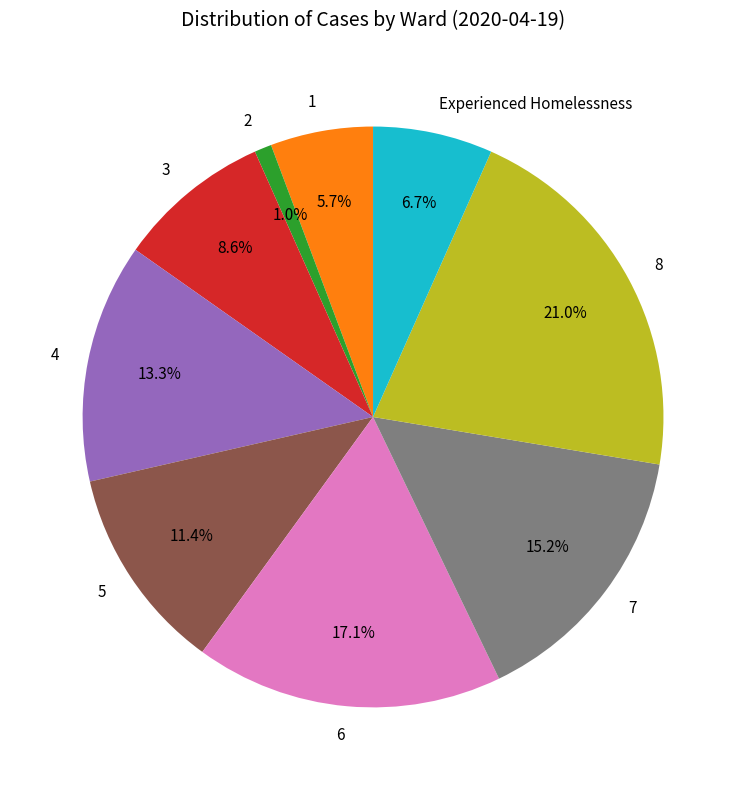

Rank the categories by value from lowest to highest.

2, 1, Experienced Homelessness, 3, 5, 4, 7, 6, 8